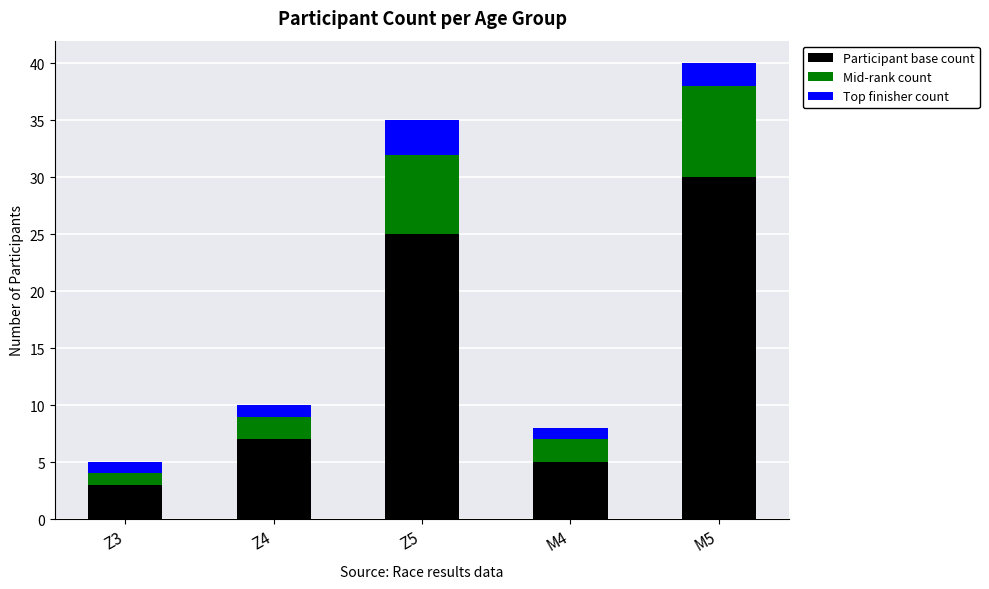

Which category has the highest value in the Participant base count series?

M5